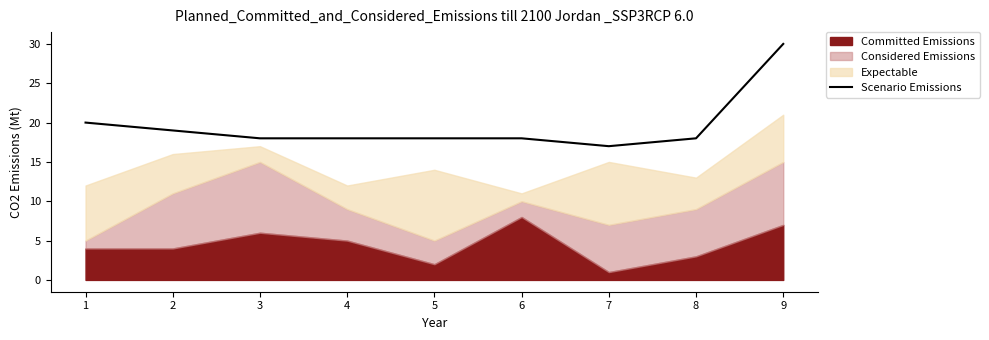

What is the average value?

20